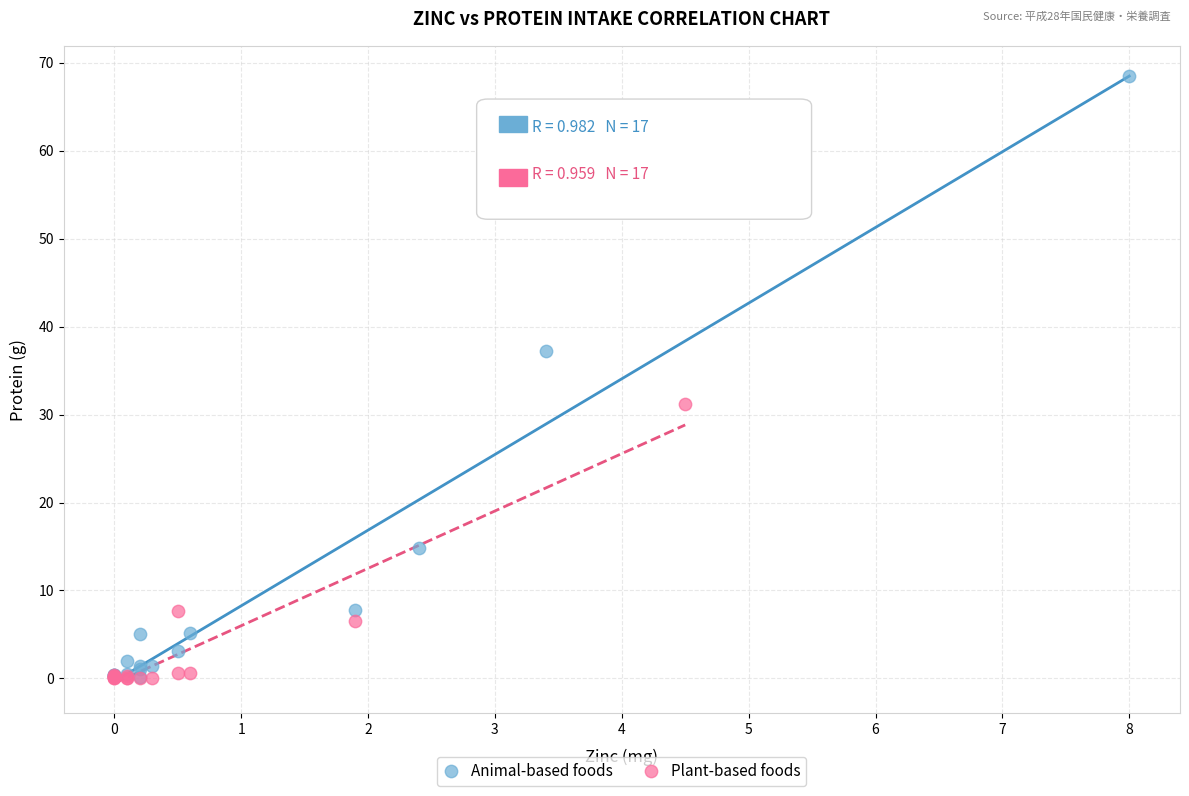

Which series has the largest Y range (max minus min)?

Animal-based foods